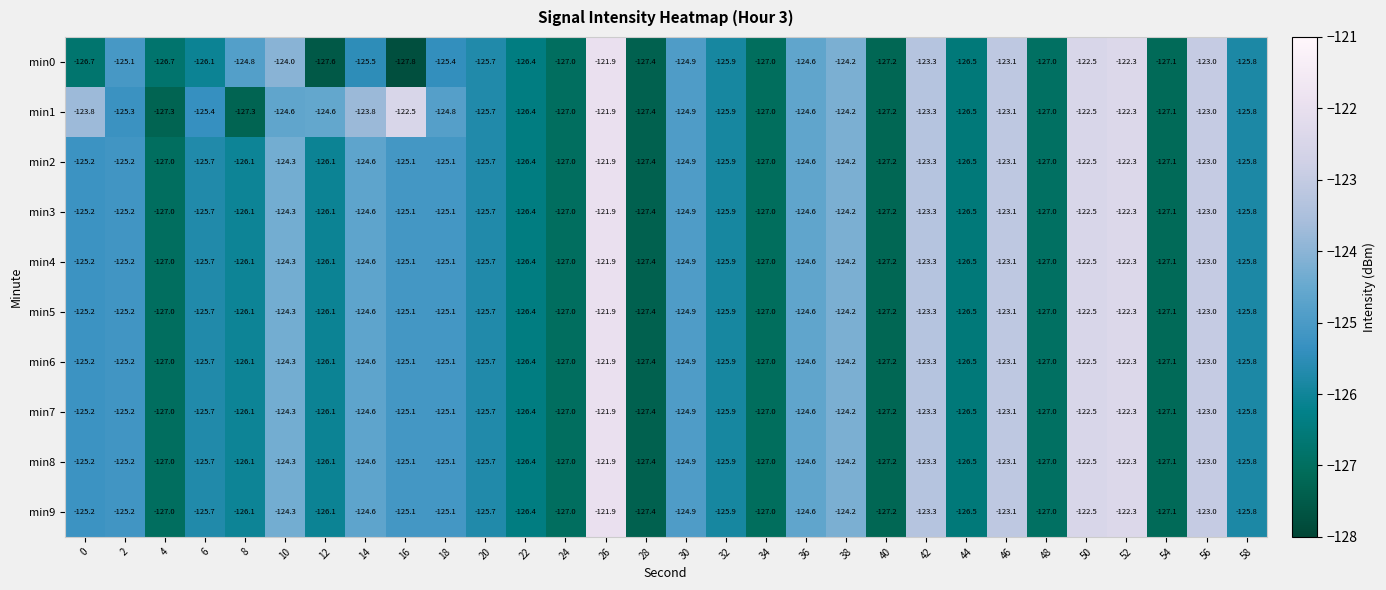

What is the difference between the second highest and second lowest values in the min5 series?

4.9